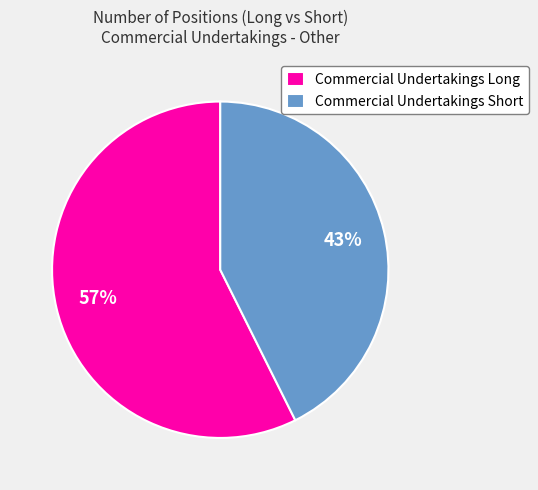

To the nearest percent, what portion does Commercial Undertakings Short represent?

43%